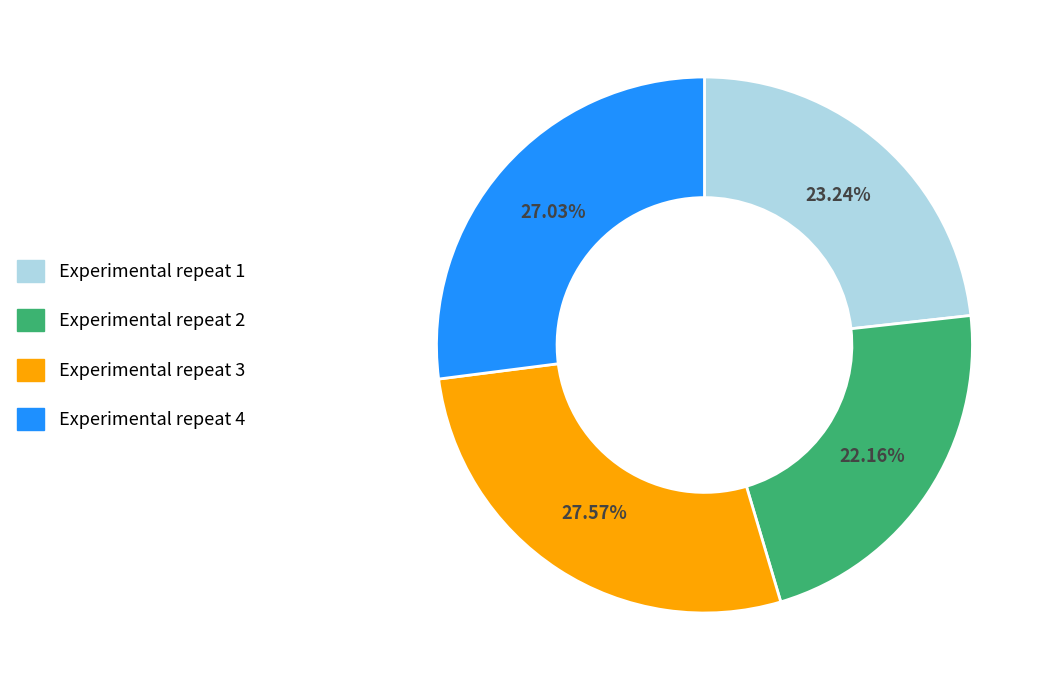

To the nearest percent, what is the combined percentage of Experimental repeat 2 and Experimental repeat 4?

49%